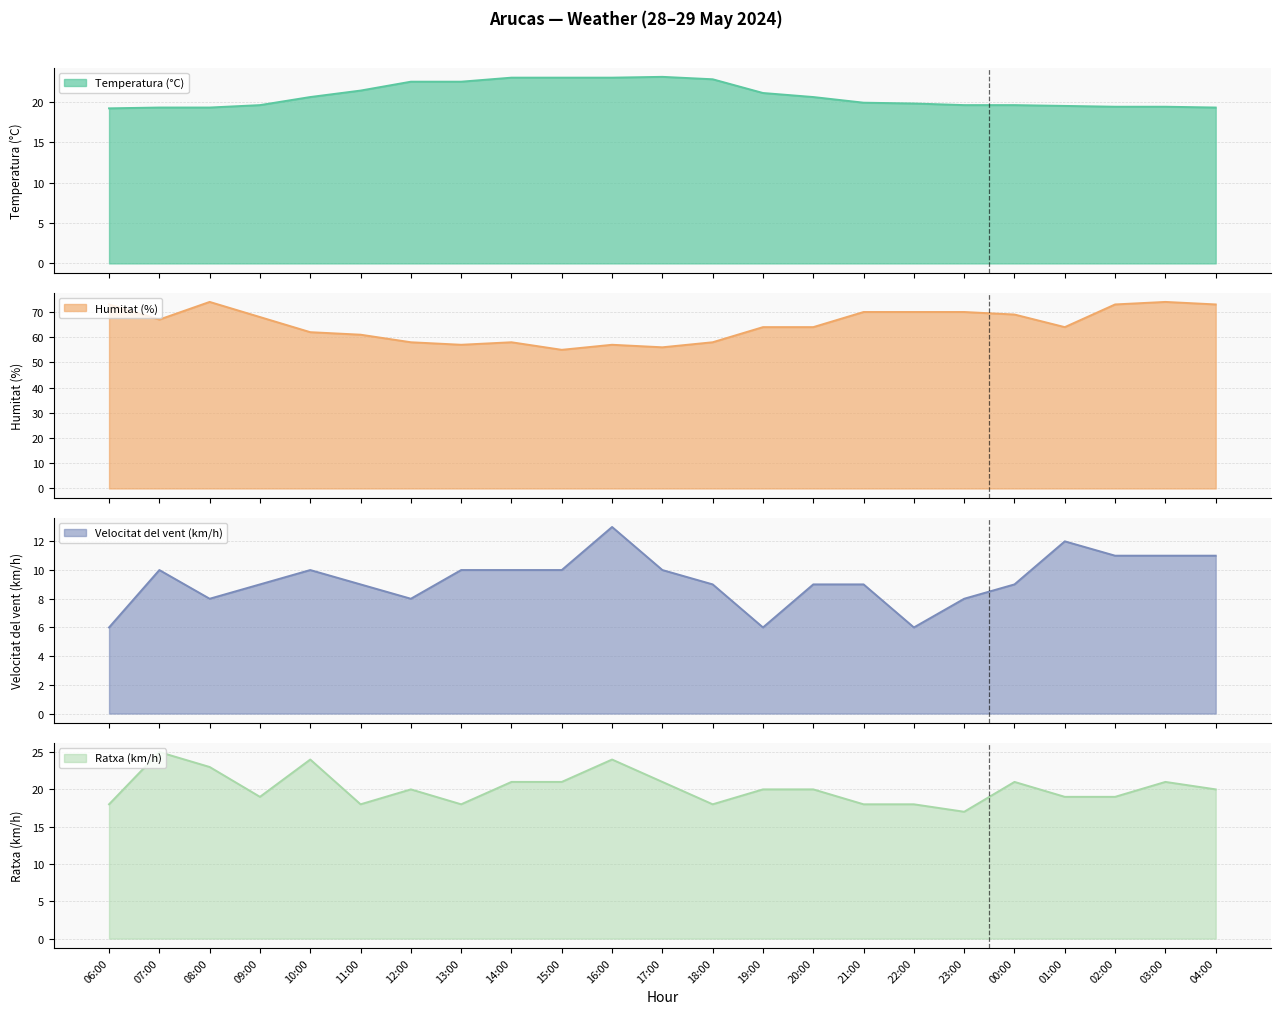

What are all the series names shown in the legend?

Temperatura (°C), Humitat (%), Velocitat del vent (km/h), Ratxa (km/h)